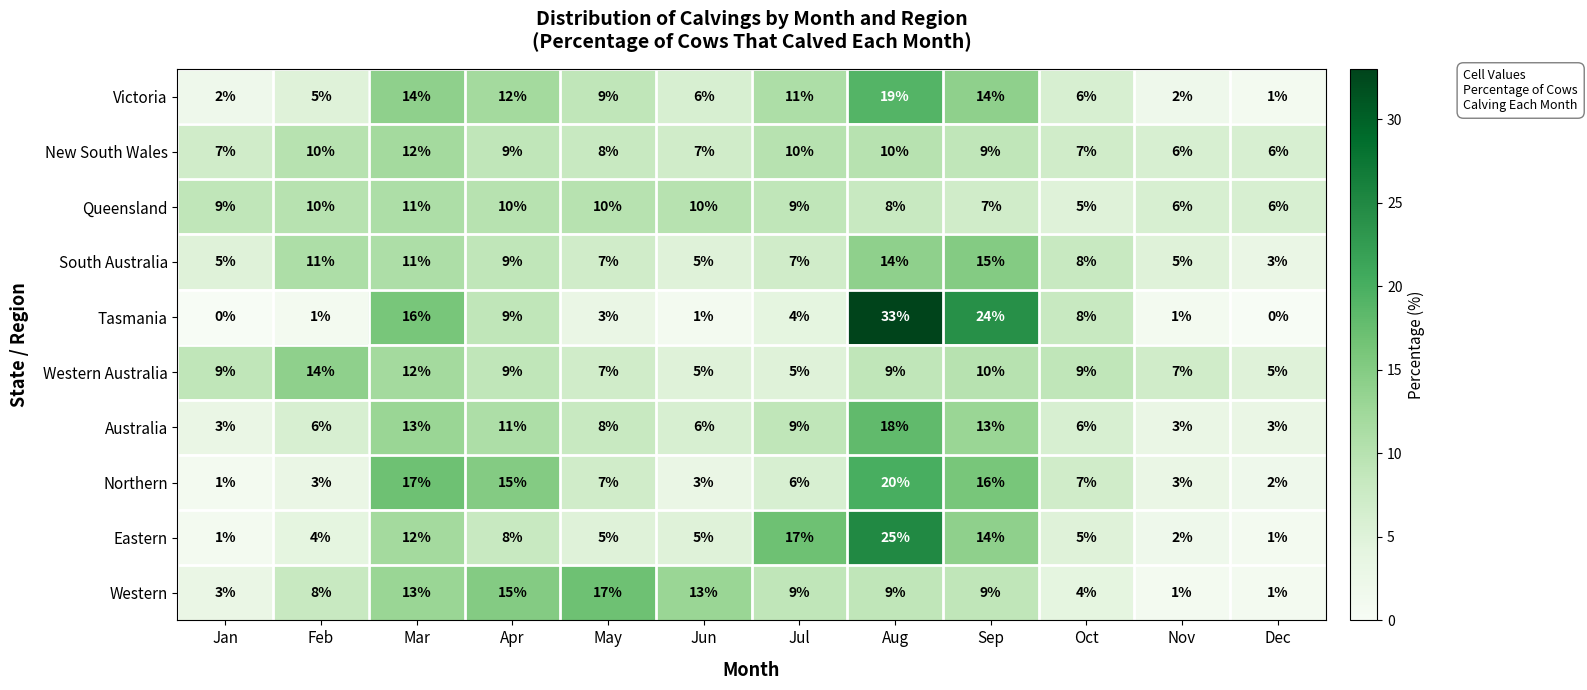

Rank the series by their maximum value, from highest to lowest.

Tasmania, Eastern, Northern, Victoria, Australia, Western, South Australia, Western Australia, New South Wales, Queensland